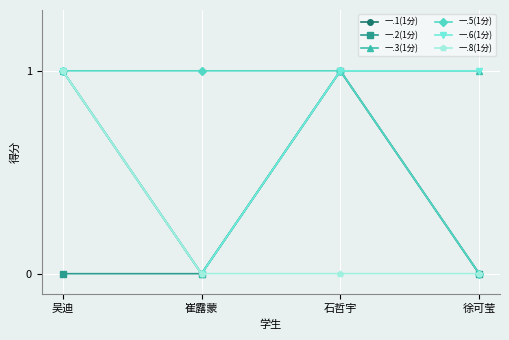

What is the label of the 2nd point from the right?

石哲宇